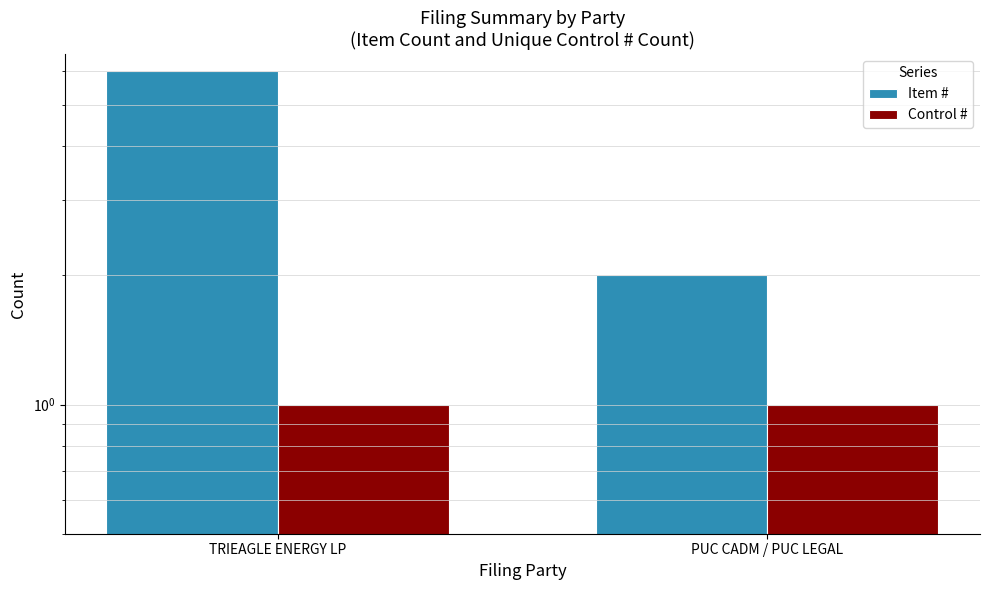

Reading right to left, transcribe all the data shown in this chart.

Item #: 2	6
Control #: 1	1